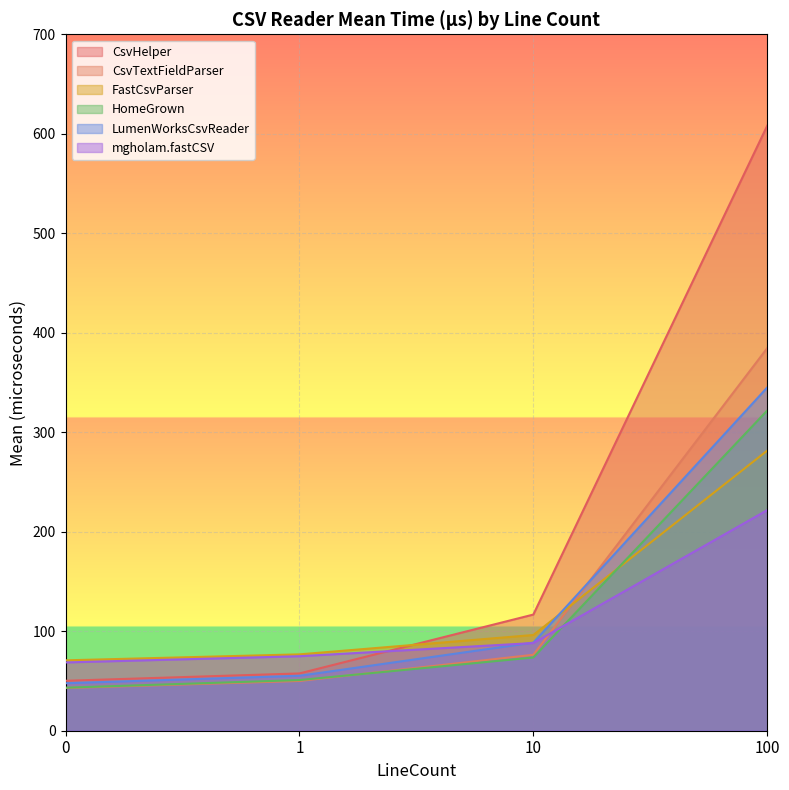

How many intersections are there between CsvTextFieldParser and HomeGrown?

1